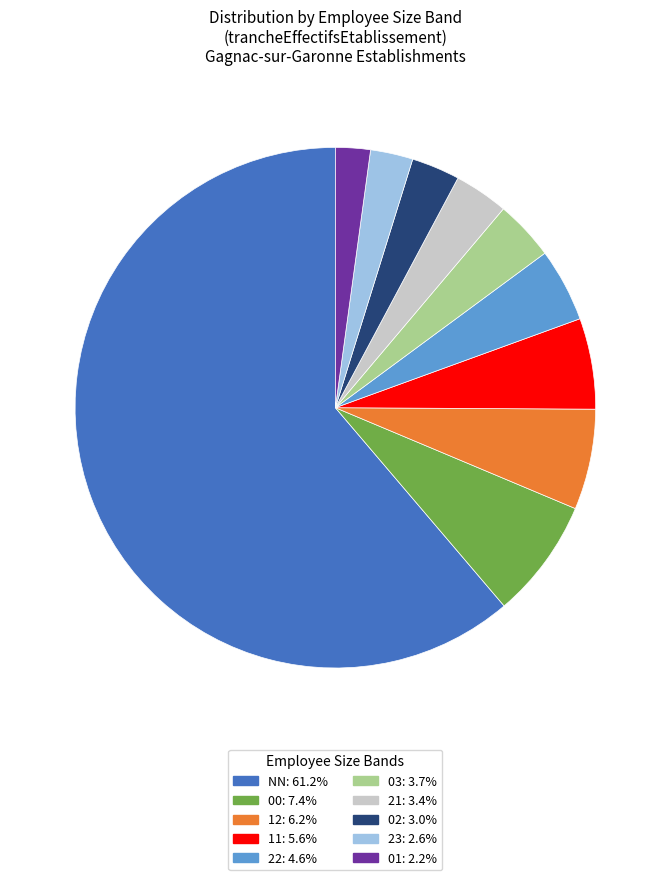

Is there a majority slice in this chart?

Yes